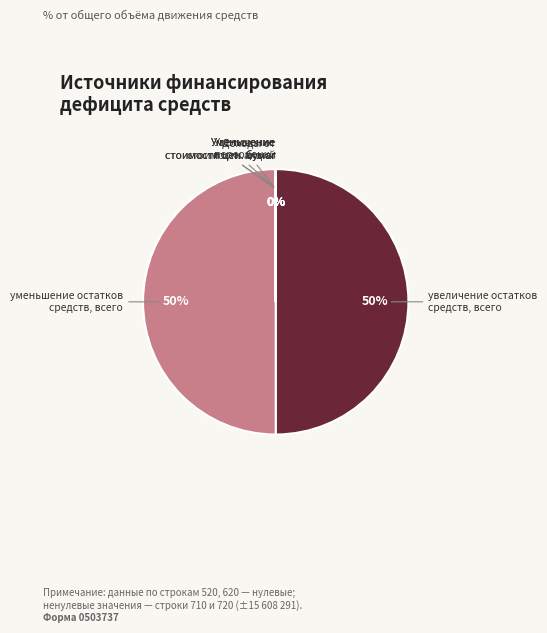

To the nearest percent, what is the difference between the largest and smallest slice percentages?

50%